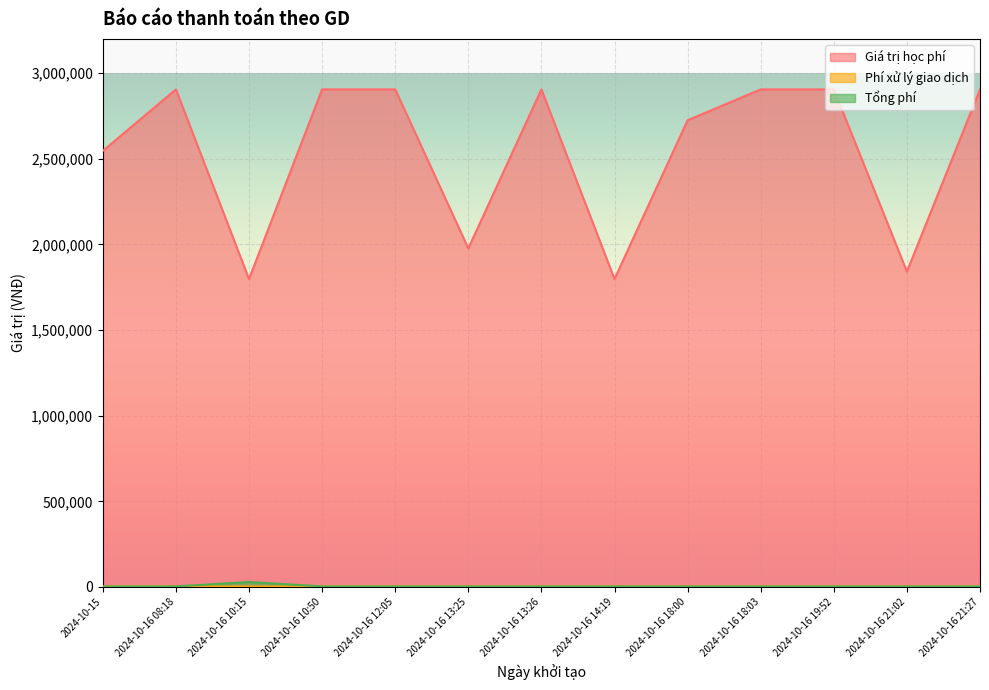

What is the difference between the maximum and minimum values in the Tổng phí series?

25870